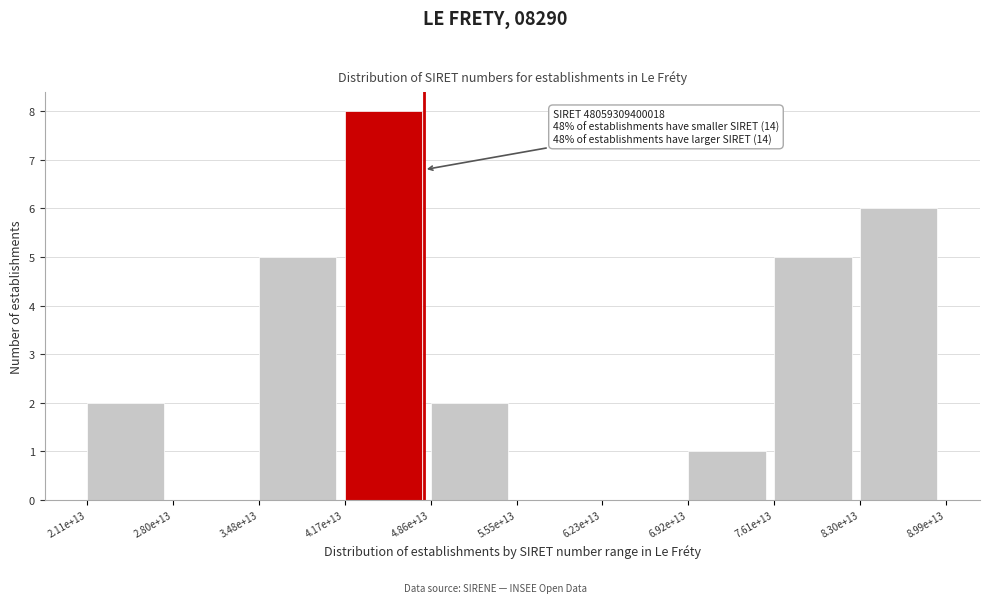

Reading right to left, list all the values displayed in this chart.

8.30e+13=6	7.61e+13=5	6.92e+13=1	6.23e+13=0	5.55e+13=0	4.86e+13=2	4.17e+13=8	3.48e+13=5	2.80e+13=0	2.11e+13=2